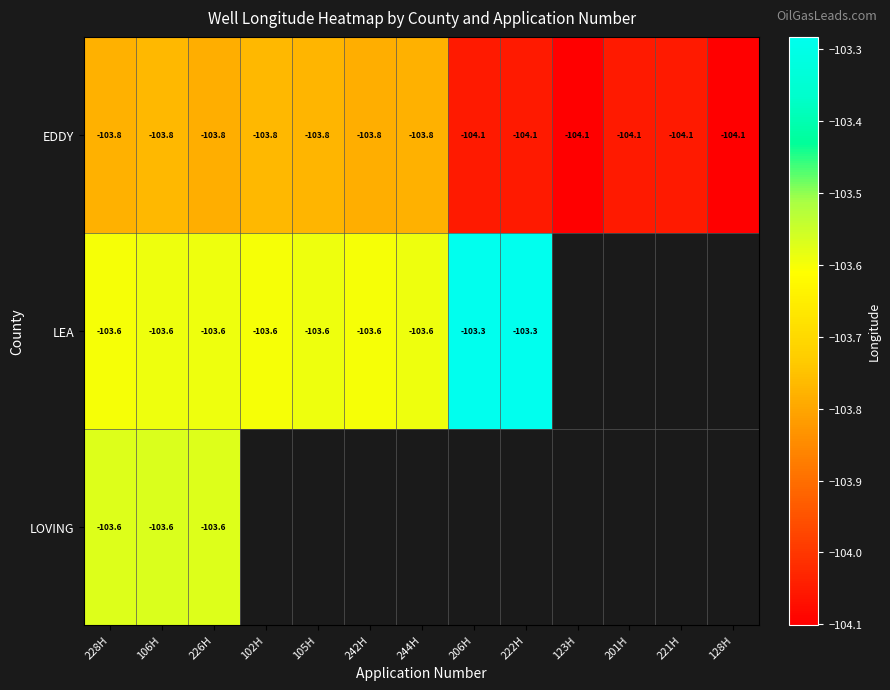

What is the maximum value shown in the chart?

-103.3